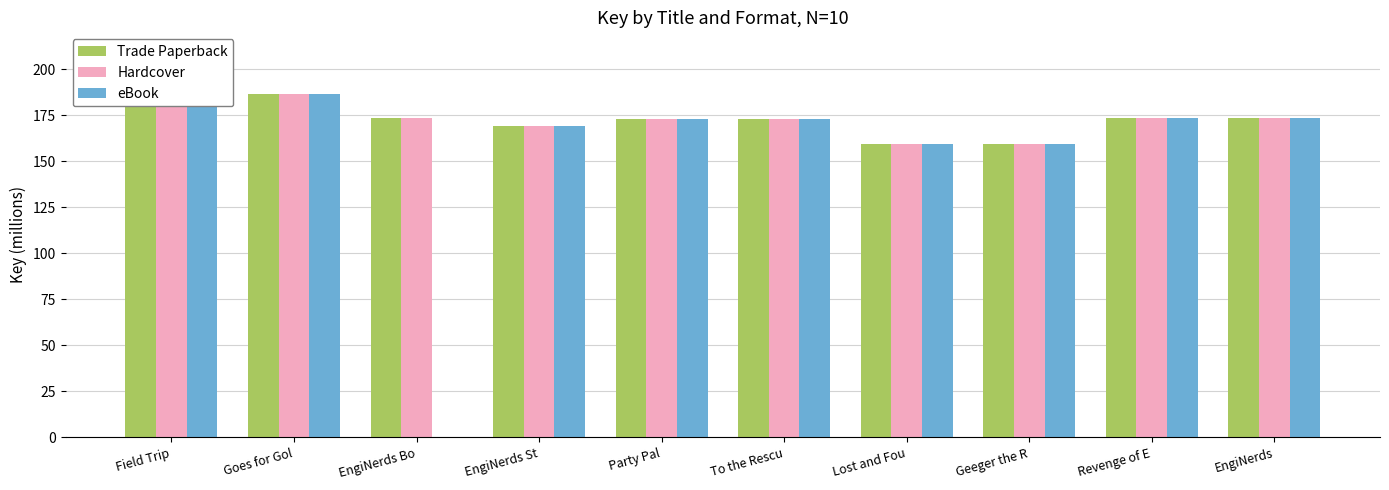

What is the value of the Hardcover bar at the 9th from the left?

173.5